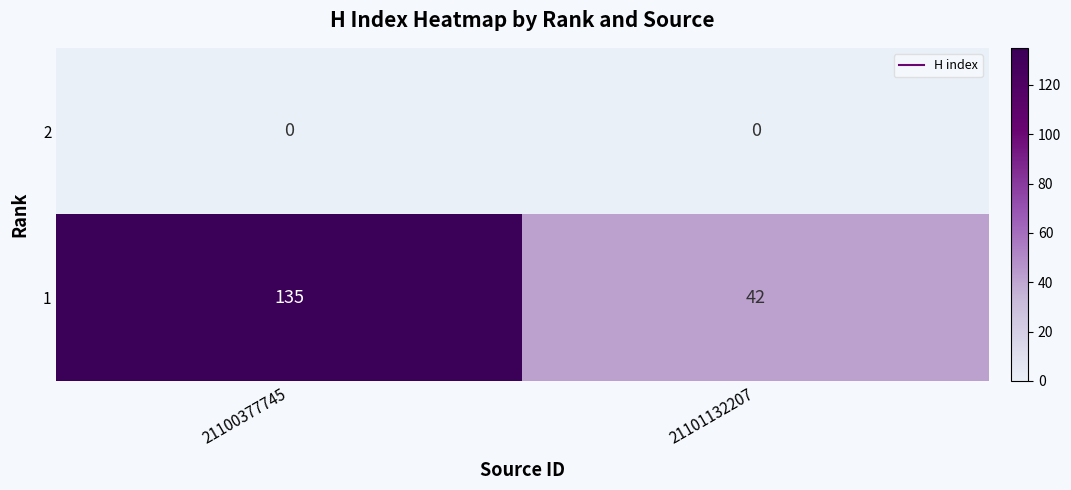

Reading left to right, extract all data points from this chart.

2: 21100377745=0	21101132207=0
1: 21100377745=135	21101132207=42